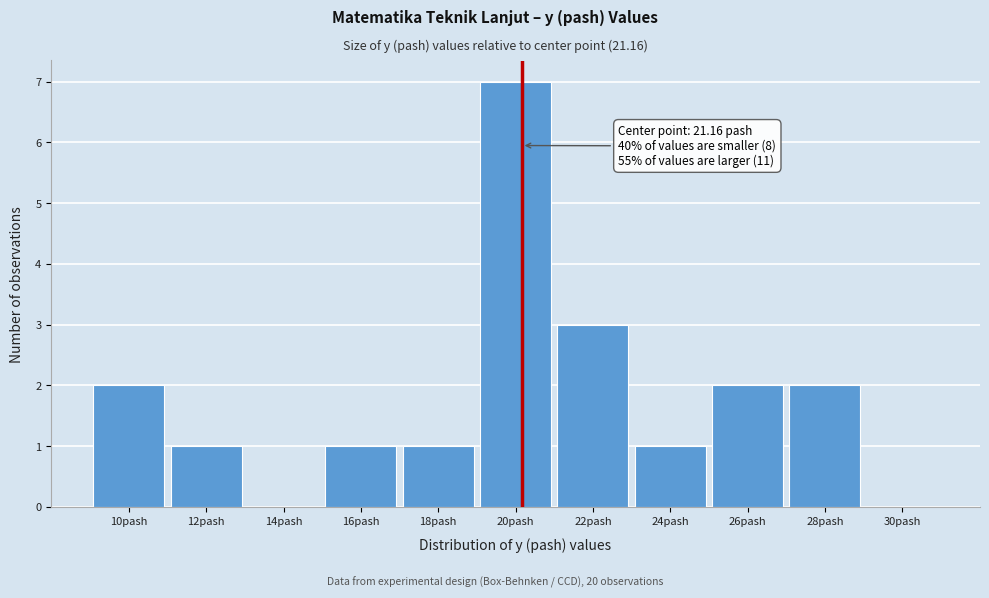

Reading right to left, extract all data points from this chart.

30pash=0	28pash=2	26pash=2	24pash=1	22pash=3	20pash=7	18pash=1	16pash=1	14pash=0	12pash=1	10pash=2